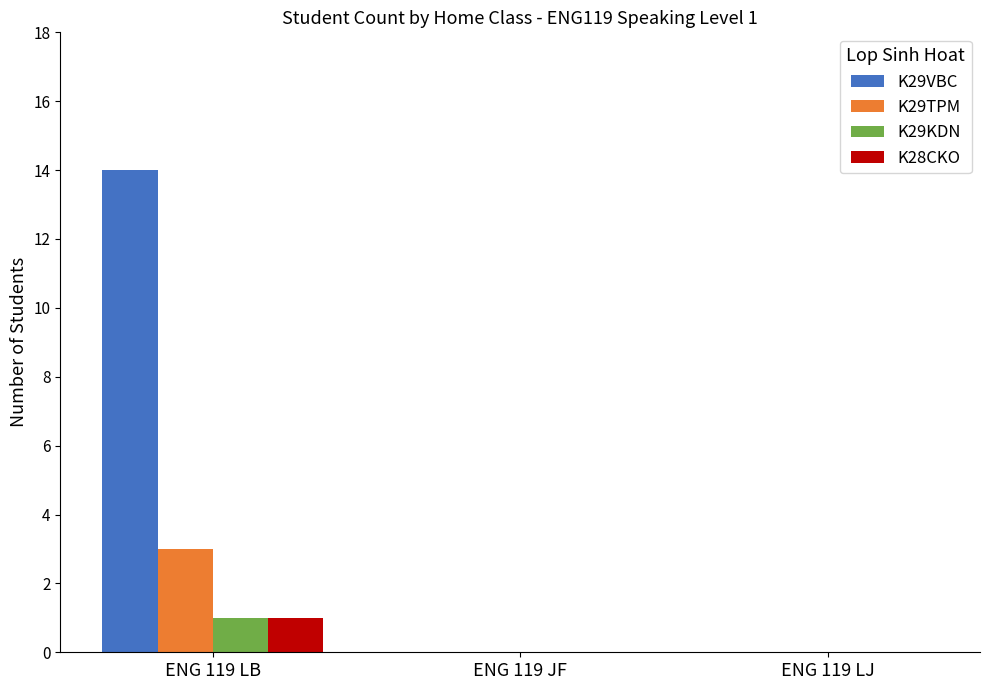

Count the number of data series in this chart.

4